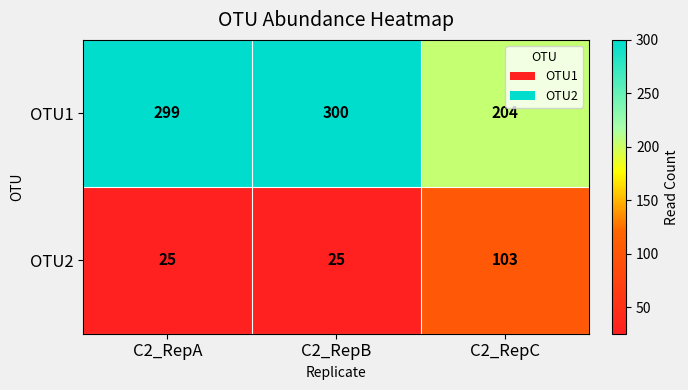

Is it true that OTU1 equals 538 at C2_RepB?

False